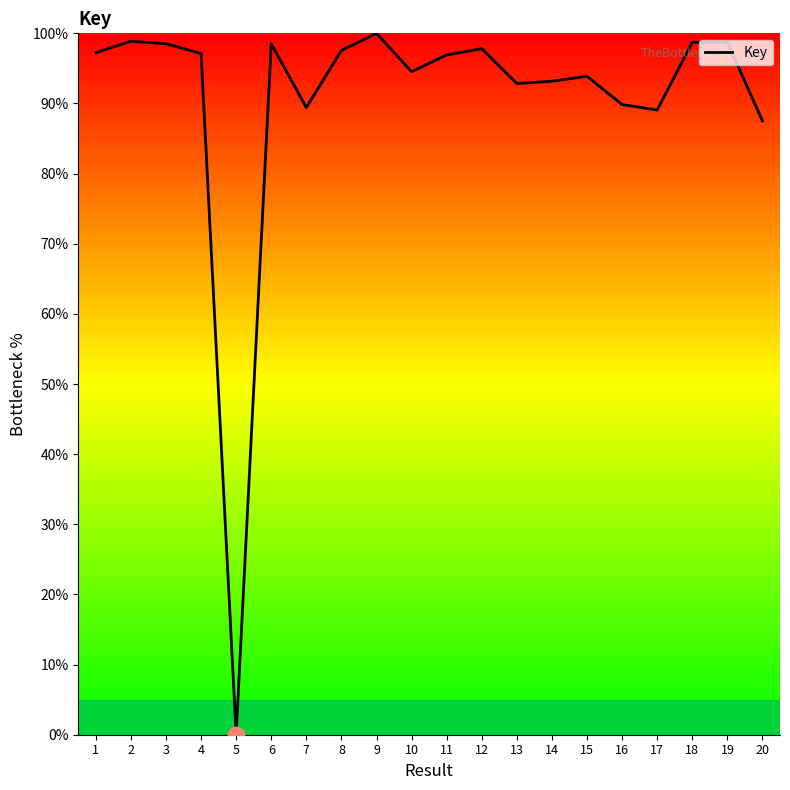

Is it true that the value at 12 is 97.8?

True